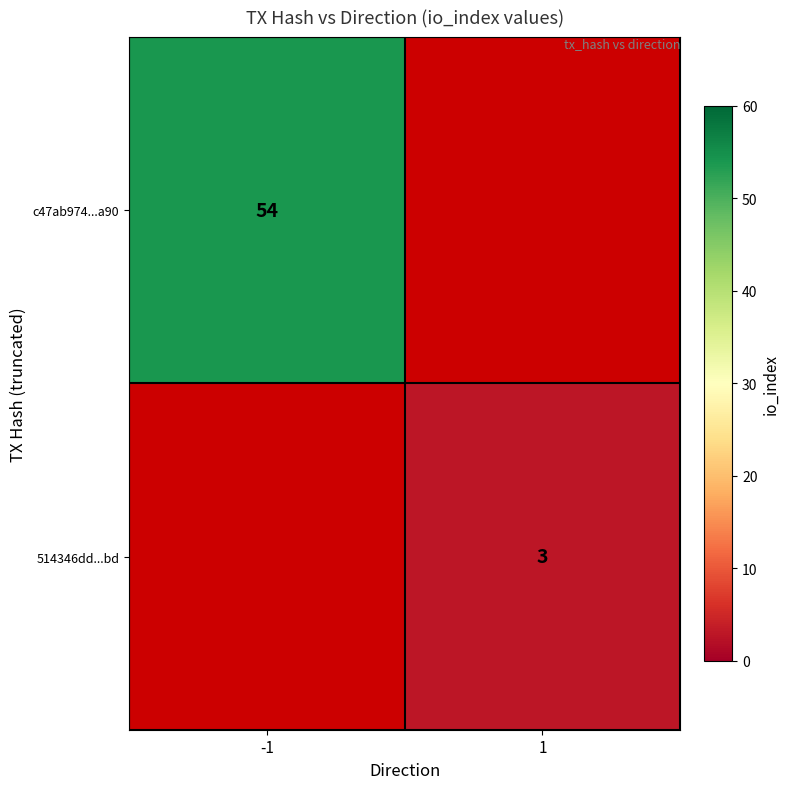

What is the smallest value displayed?

3.0